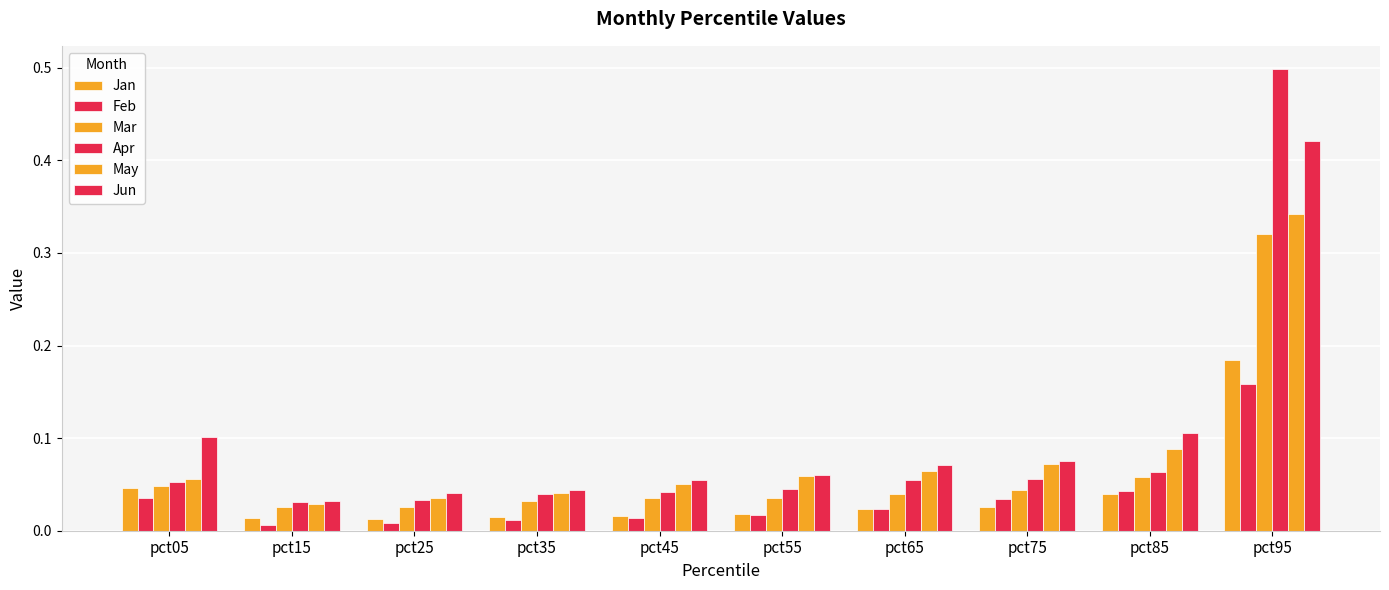

How many distinct data groups are displayed?

6